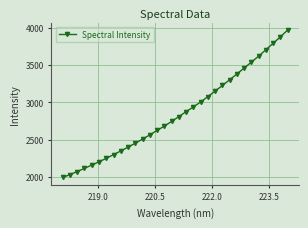

What is the difference between the maximum and minimum values?

1975.2